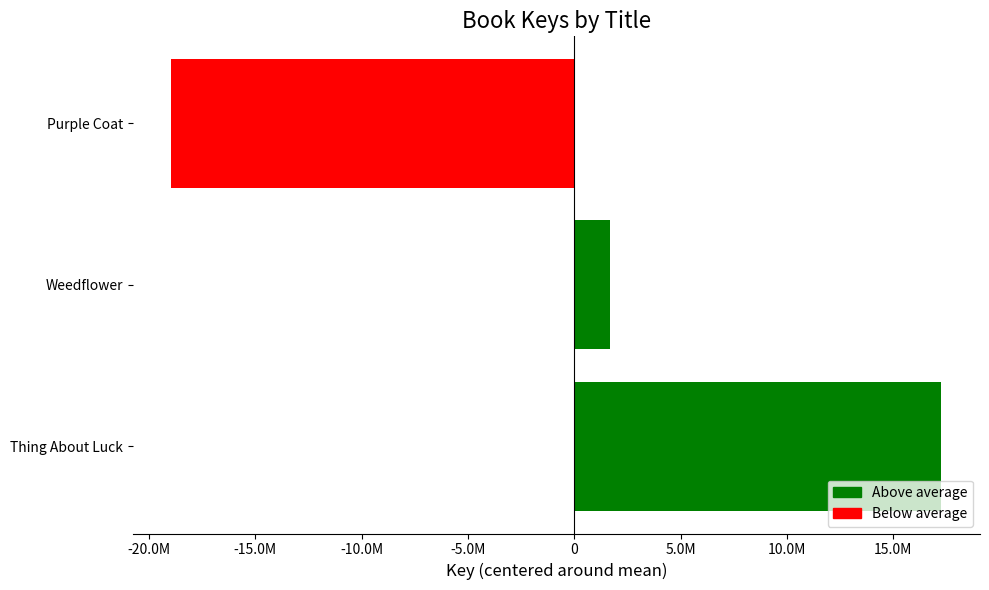

Are the bars horizontal?

Yes